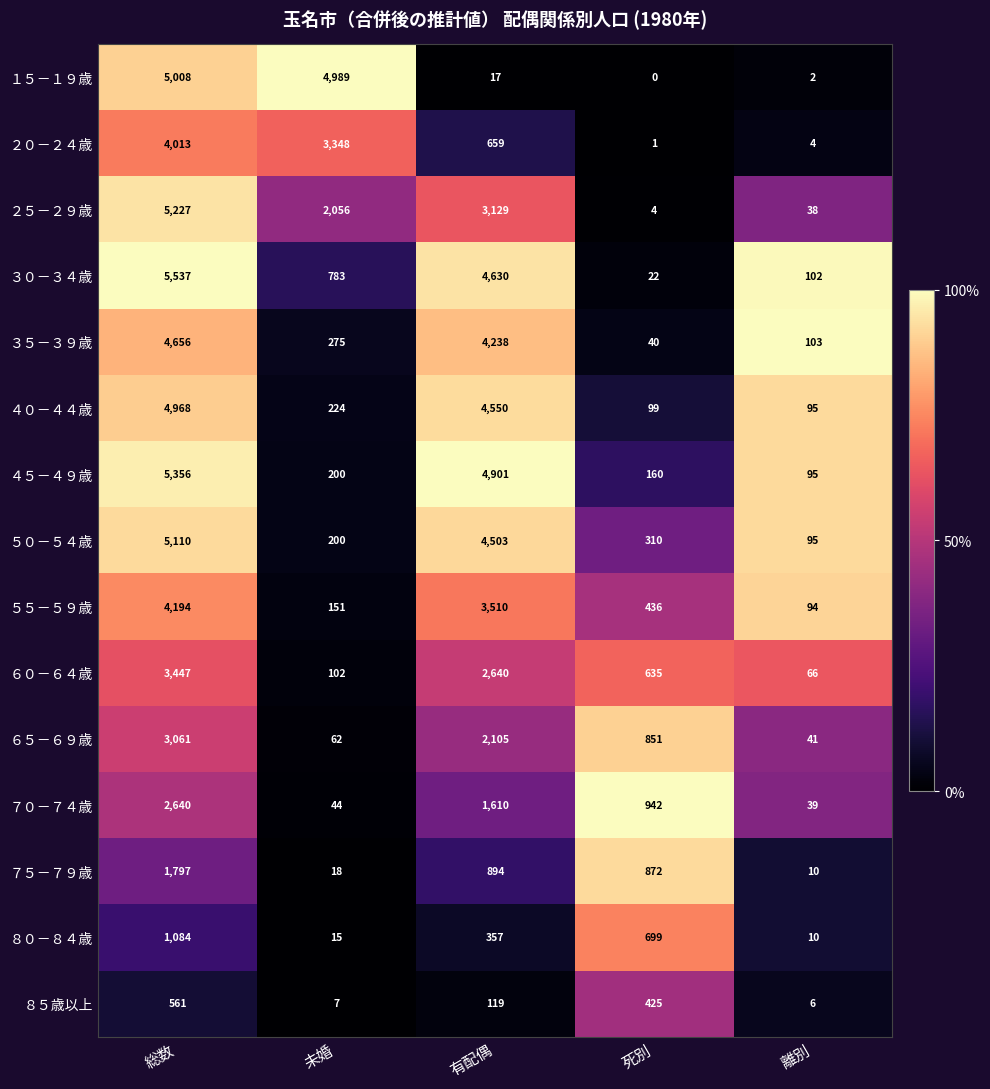

Which label corresponds to the smallest value in the chart?

死別